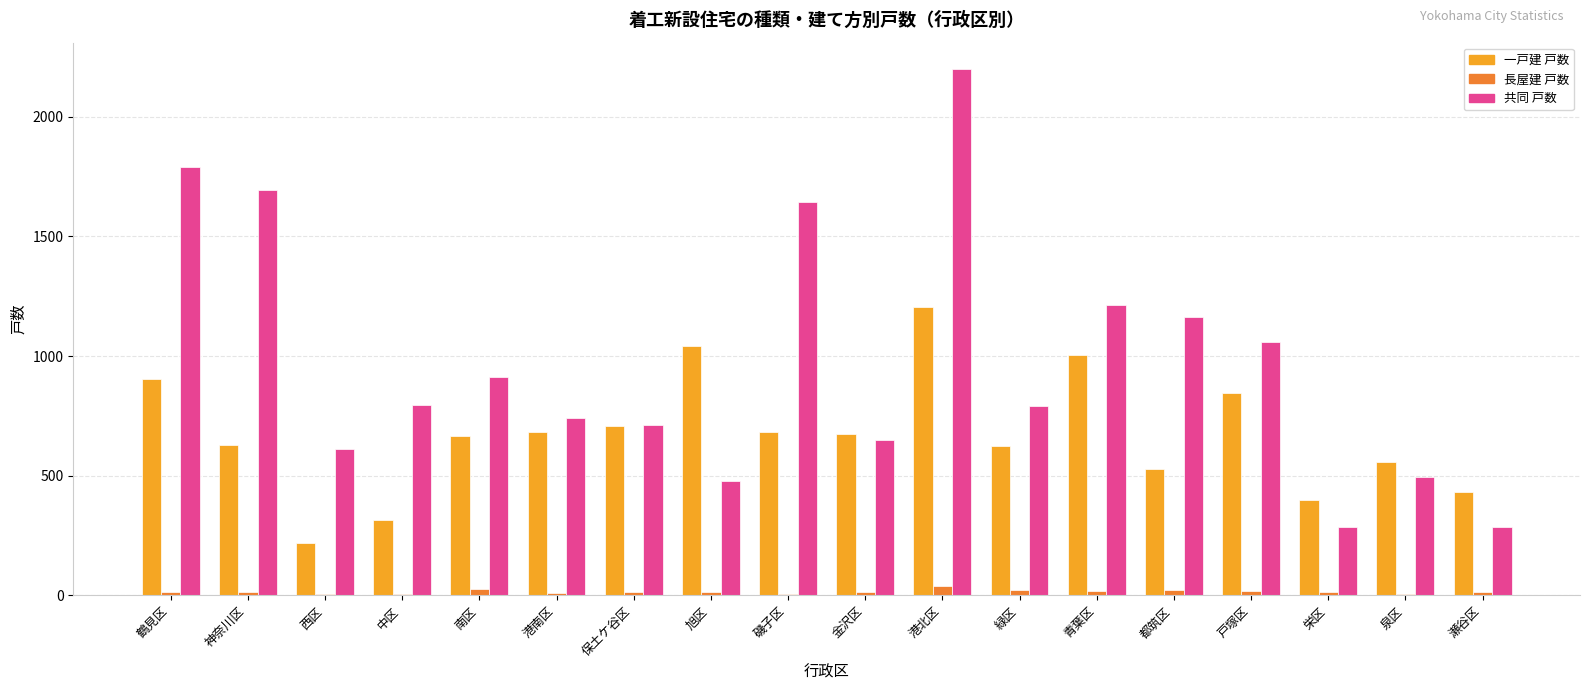

Which label corresponds to the largest value in the chart?

港北区